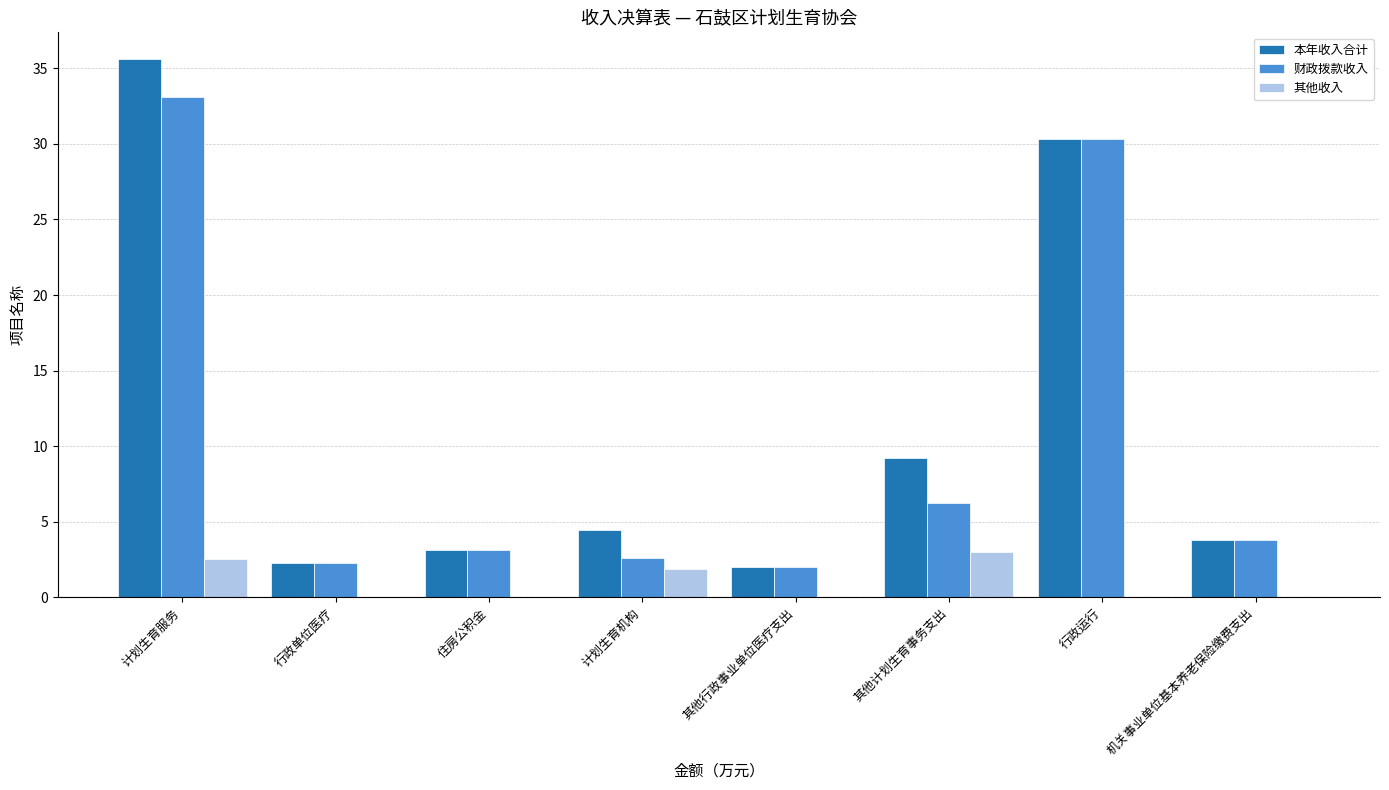

What is the maximum value for 其他收入?

3.0